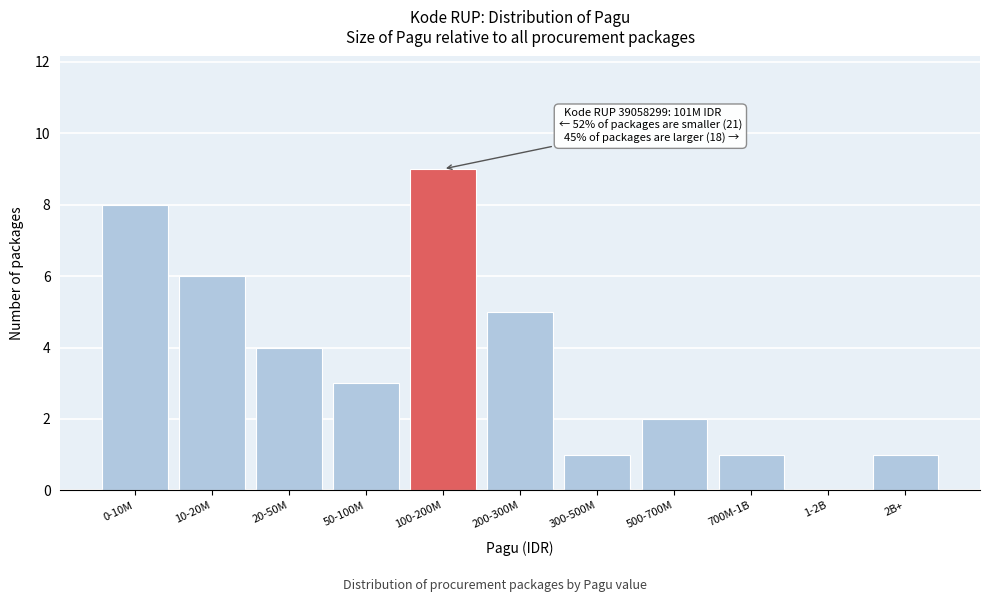

Reading left to right, list all the values displayed in this chart.

0-10M=8	10-20M=6	20-50M=4	50-100M=3	100-200M=9	200-300M=5	300-500M=1	500-700M=2	700M-1B=1	1-2B=0	2B+=1